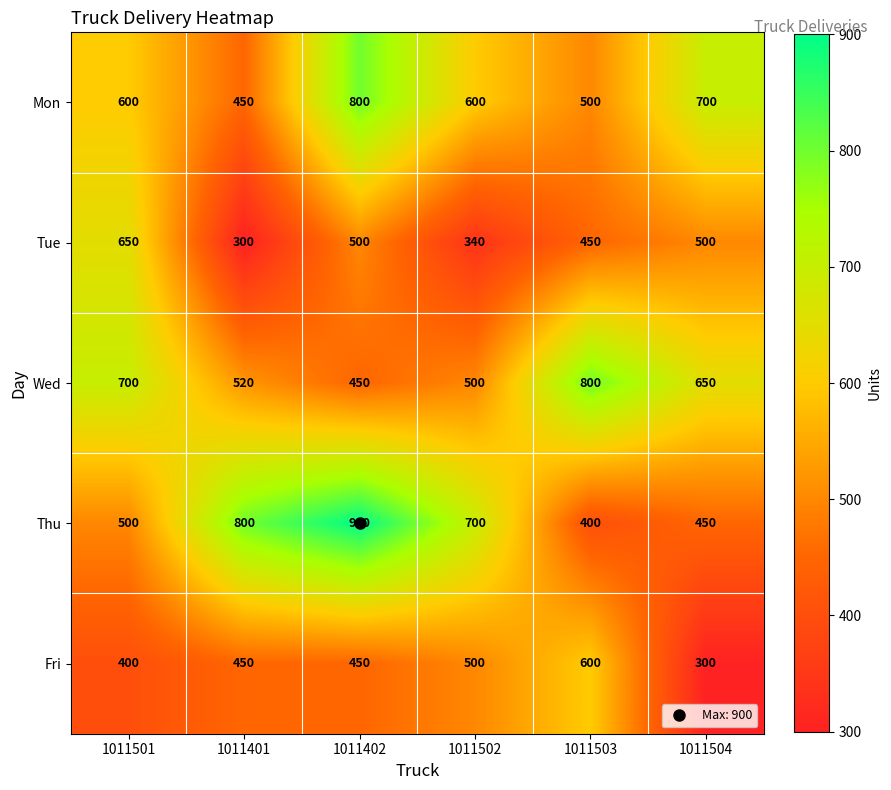

What is the difference between the highest and lowest values at 1011501?

300